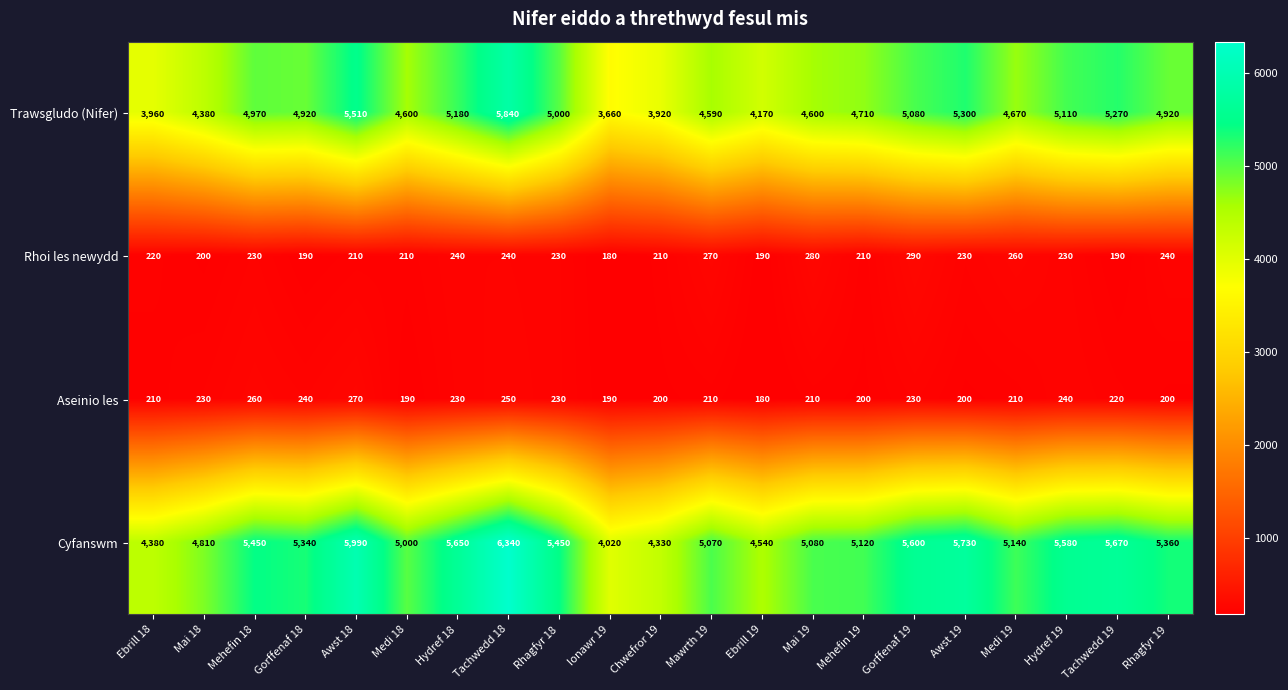

How many Aseinio les values are between 200 and 230?

13